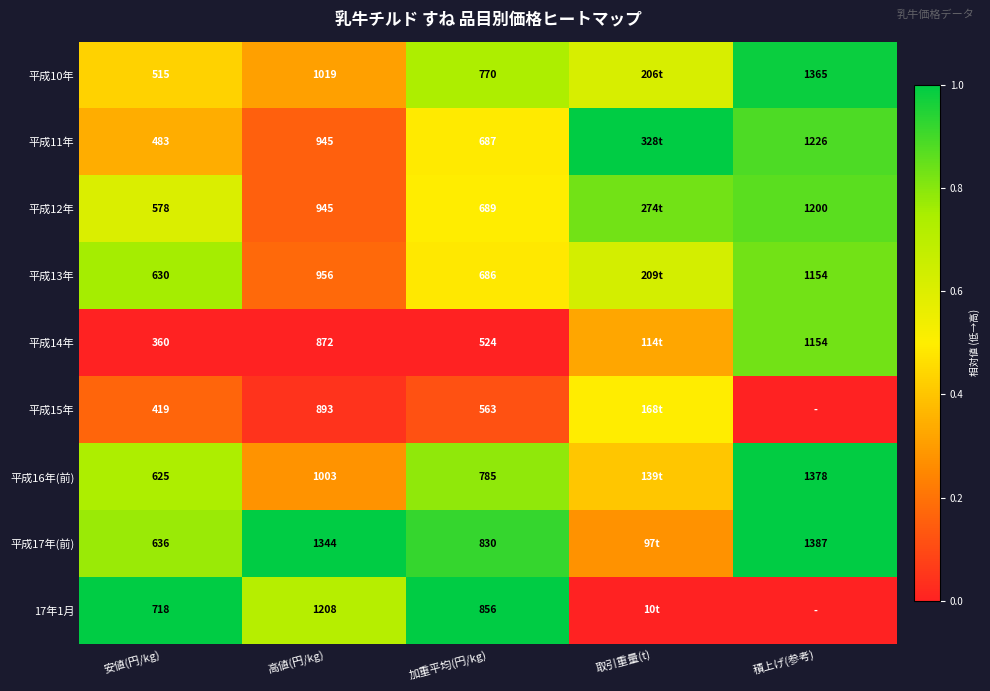

The 平成17年(前) series shows 0.9 at 加重平均(円/kg). True or false?

True